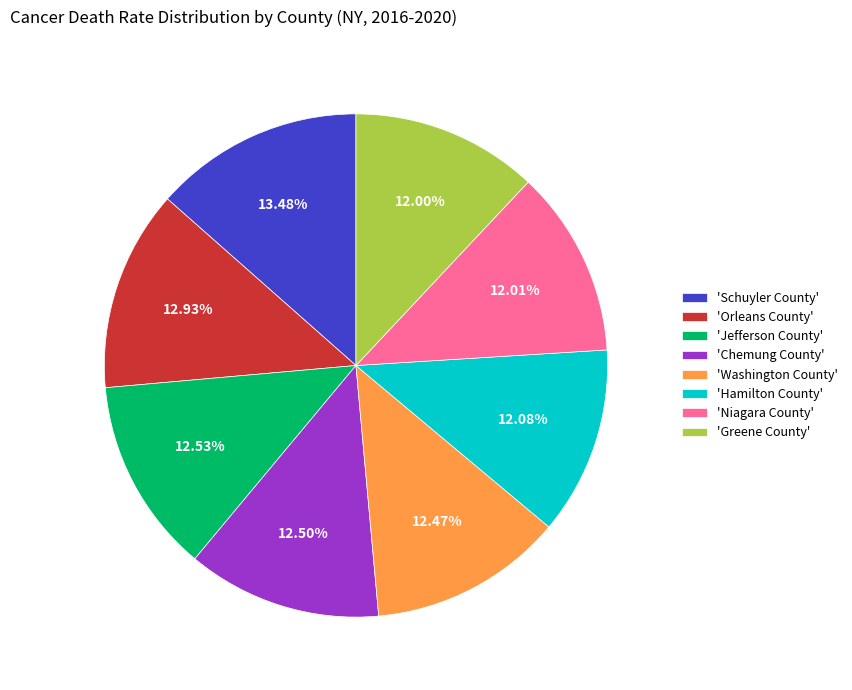

Is there any slice that represents more than half of the pie?

No